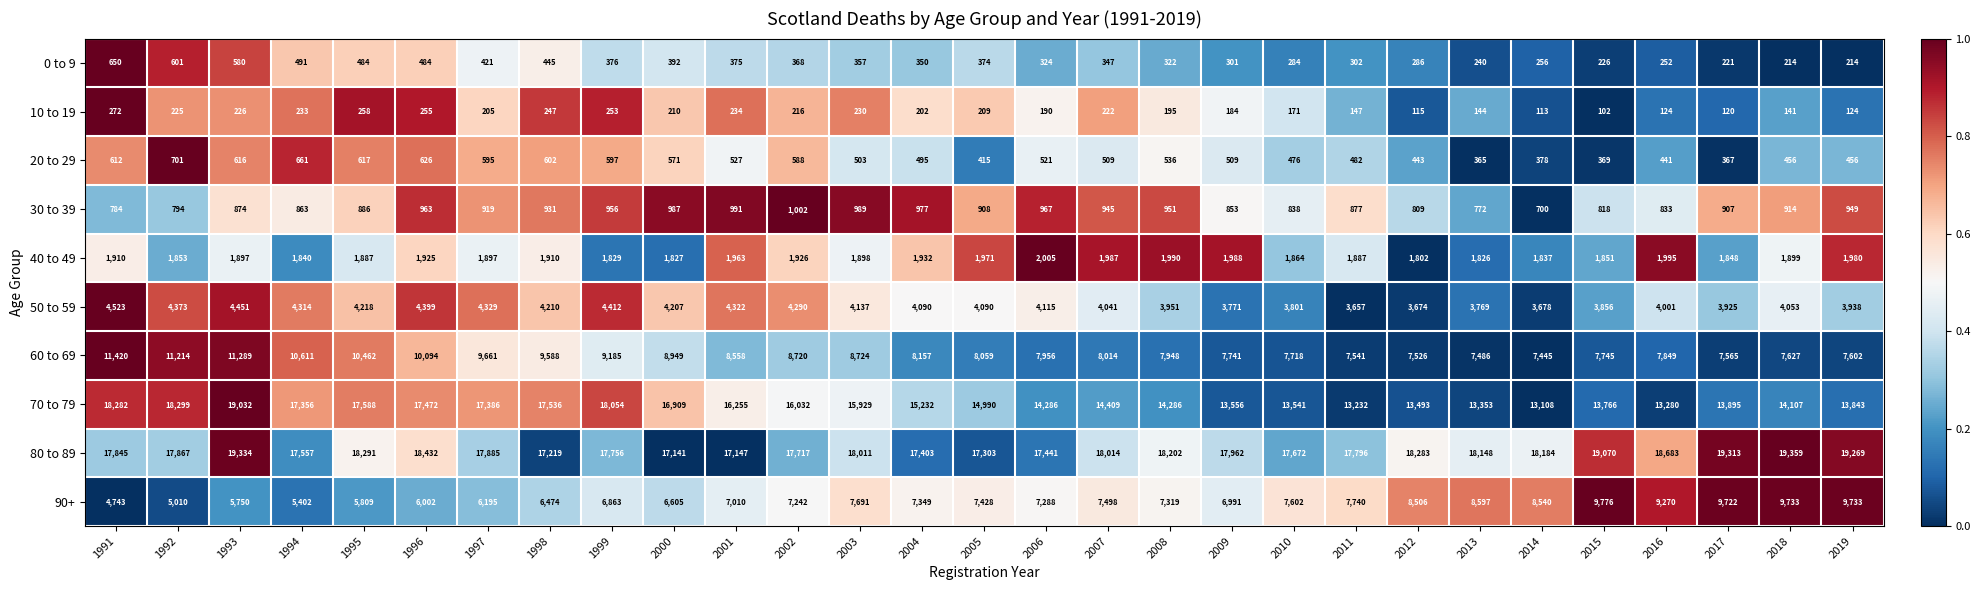

What is the minimum value shown in the chart?

102